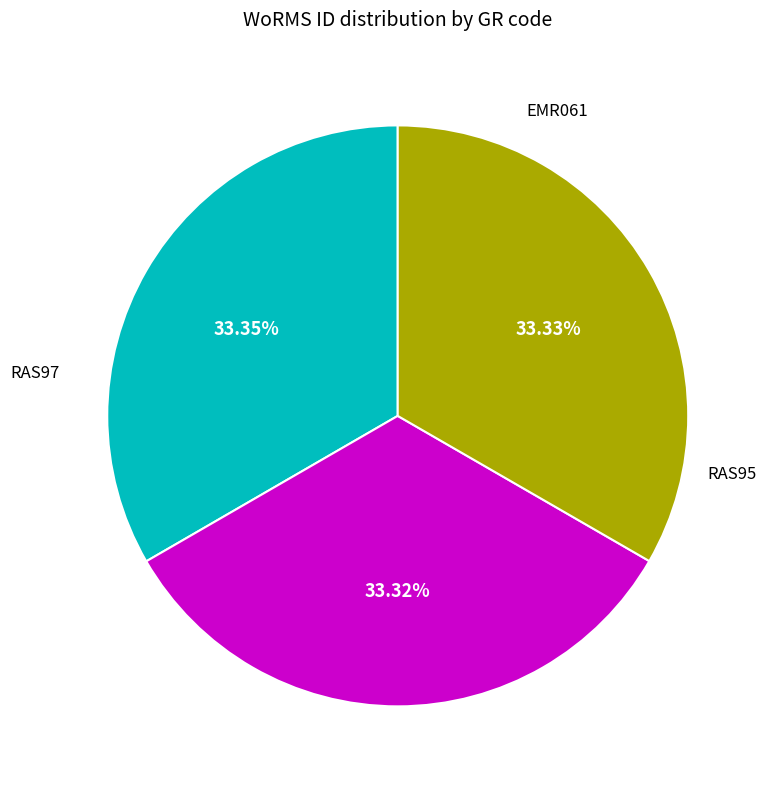

Does any single category account for the majority?

No